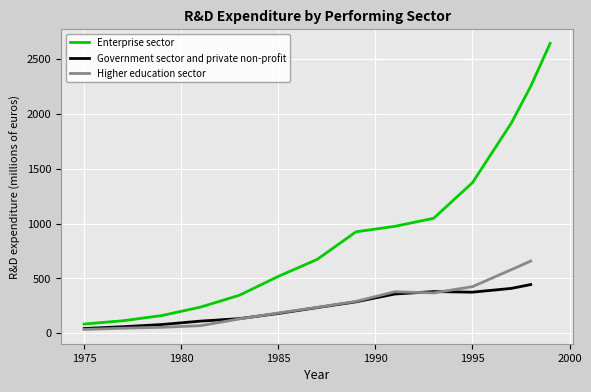

Rank the series at 1999 from lowest to highest value.

Government sector and private non-profit, Higher education sector, Enterprise sector